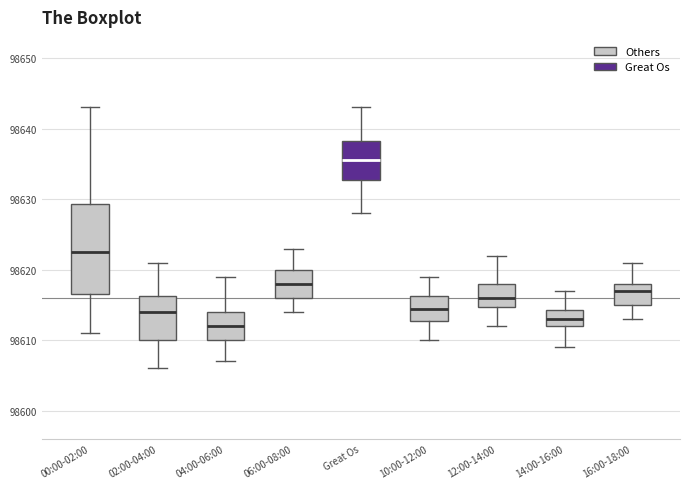

Which box has the lowest median line?

04:00-06:00